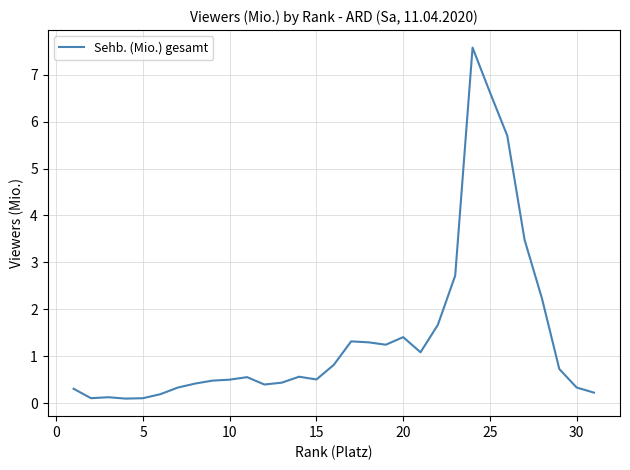

How many lines are shown in the chart?

1